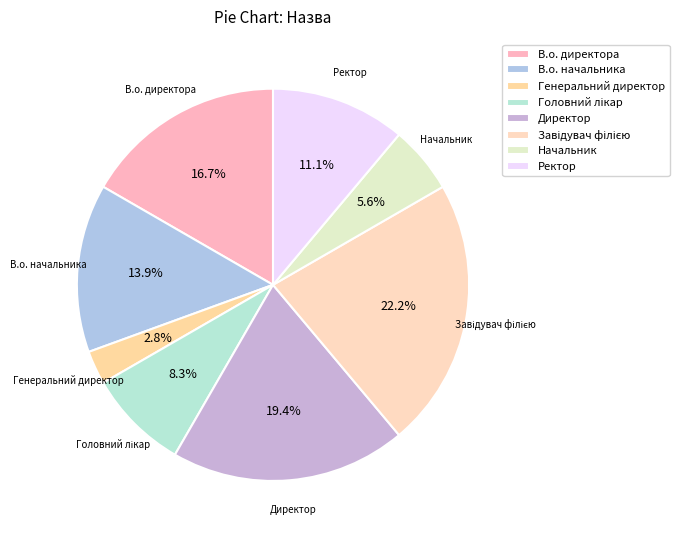

True or false: Директор accounts for 19% of the total.

True